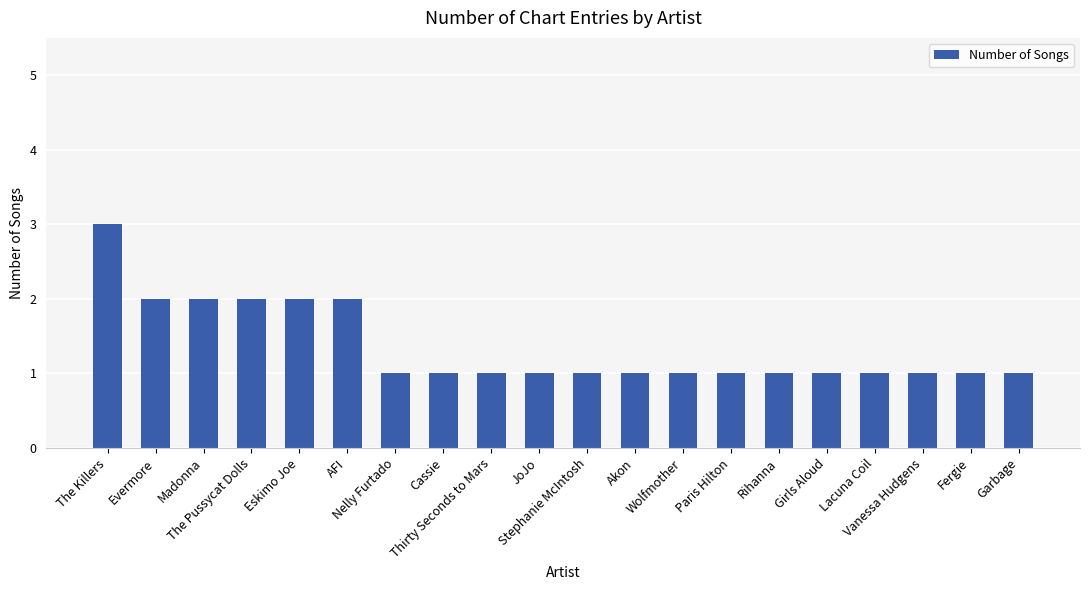

What is the minimum value shown in the chart?

1